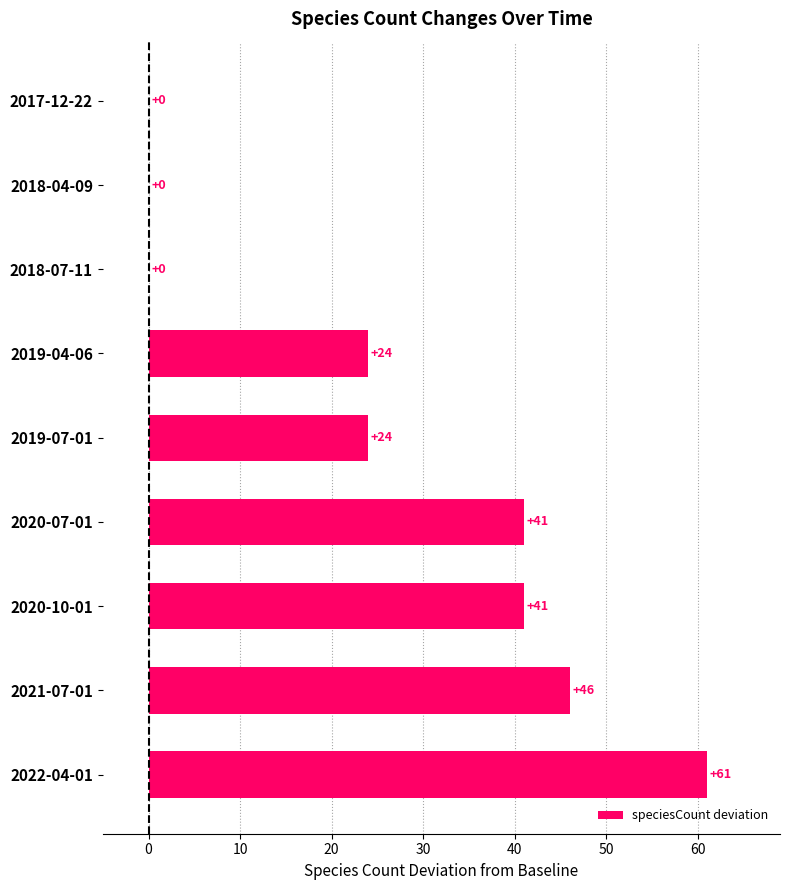

Between 2019-04-06 and 2021-07-01, which is larger?

2021-07-01